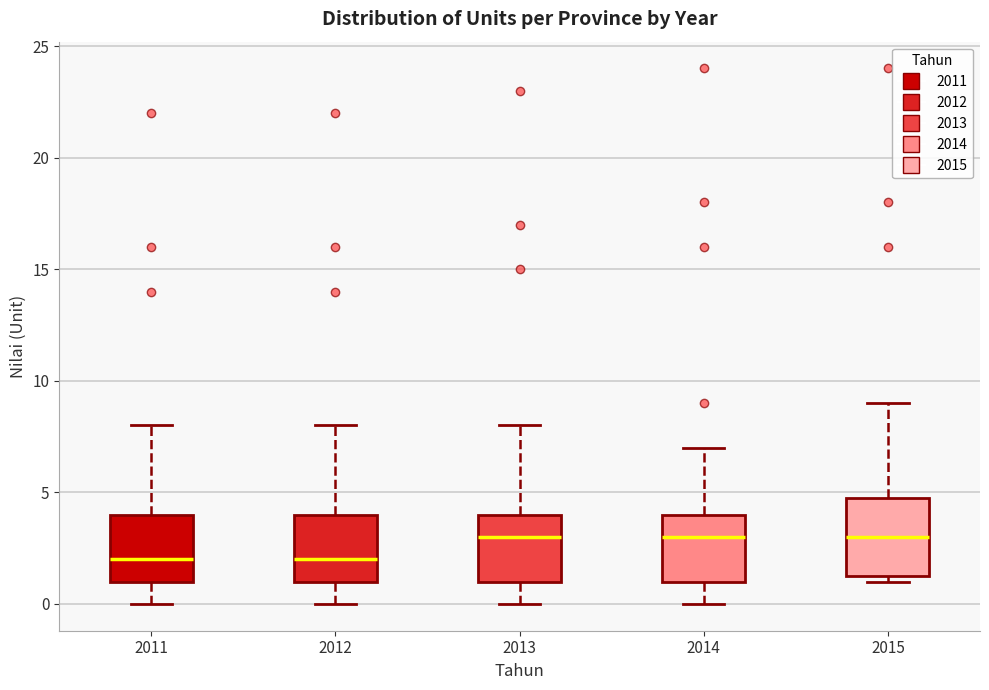

Where does the upper whisker of the box at x = 2013 end on the y-axis? The values are not printed on the chart, so give them approximately, as read against the axis.

8.0